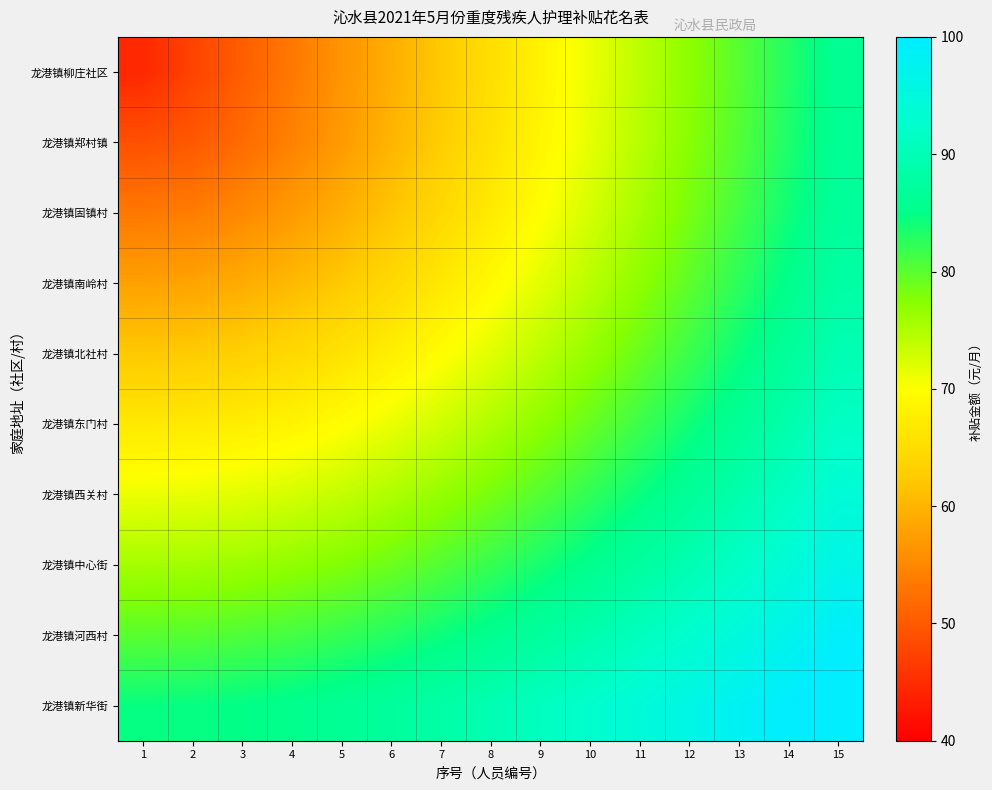

Rank the series by their maximum value, from highest to lowest.

龙港镇新华街, 龙港镇河西村, 龙港镇中心街, 龙港镇西关村, 龙港镇东门村, 龙港镇北社村, 龙港镇南岭村, 龙港镇固镇村, 龙港镇郑村镇, 龙港镇柳庄社区